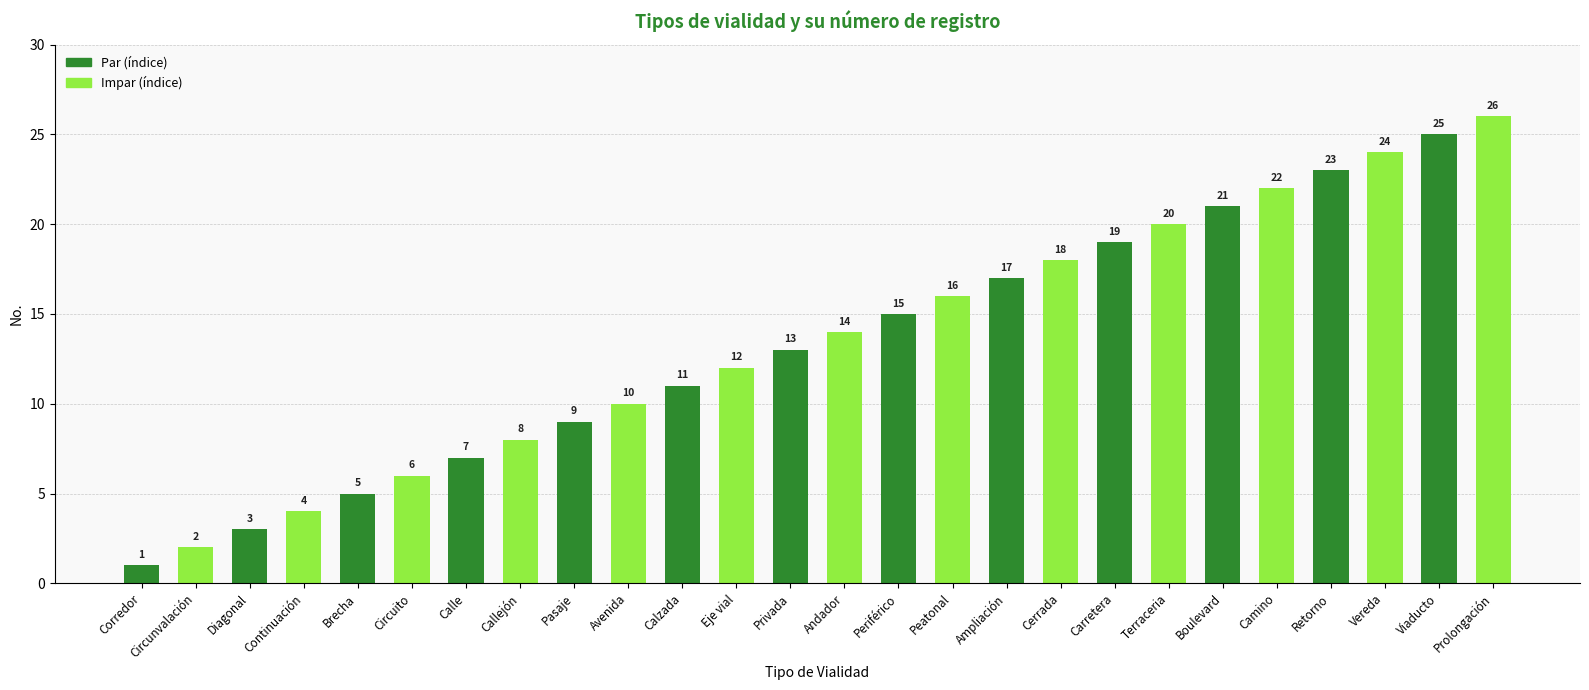

Which has a higher value, Avenida or Eje vial?

Eje vial